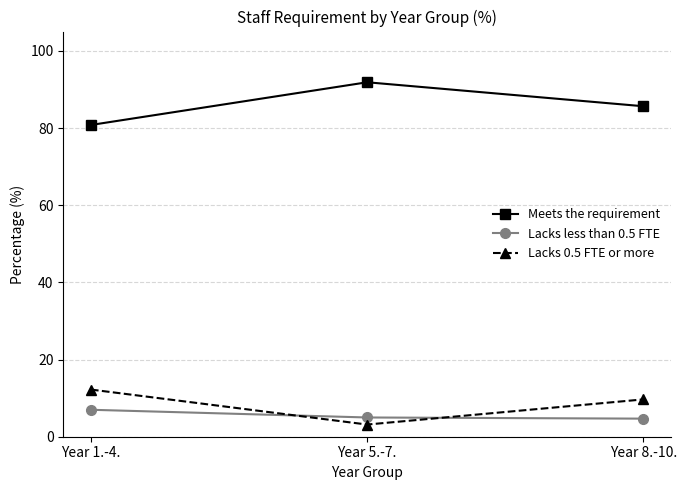

Which series has the largest total across all categories?

Meets the requirement